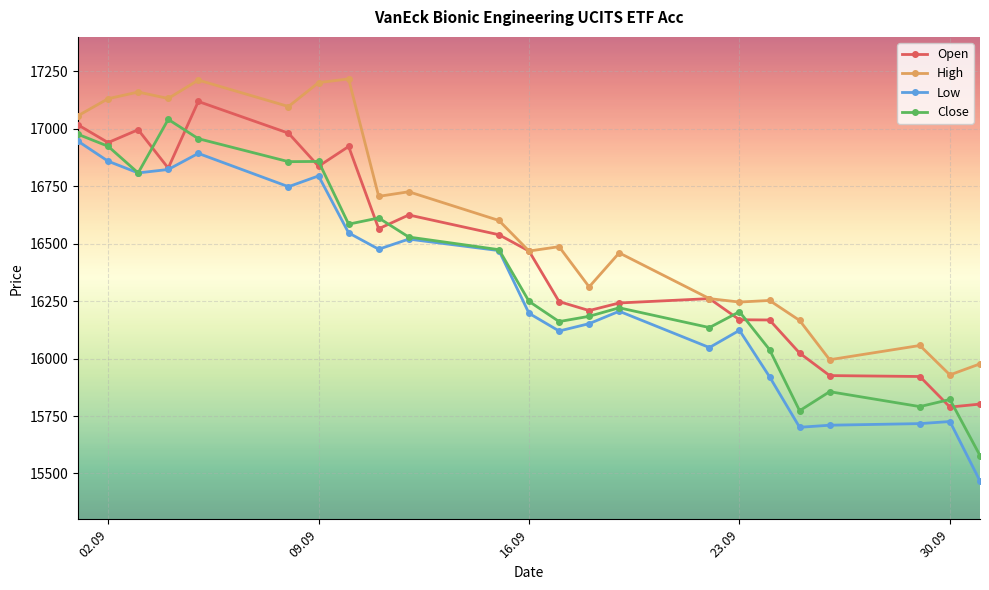

What is the value of the Open point at the 1st from the left?

17017